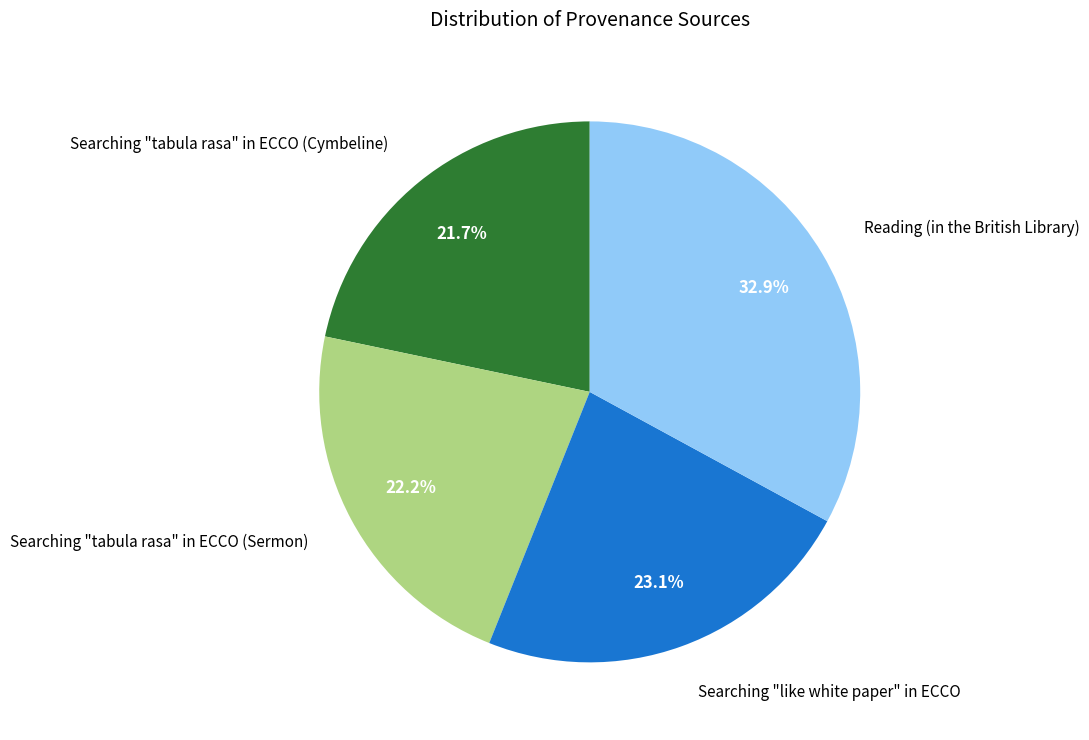

What percentage is NOT represented by Searching "tabula rasa" in ECCO (Cymbeline)?

78.3%